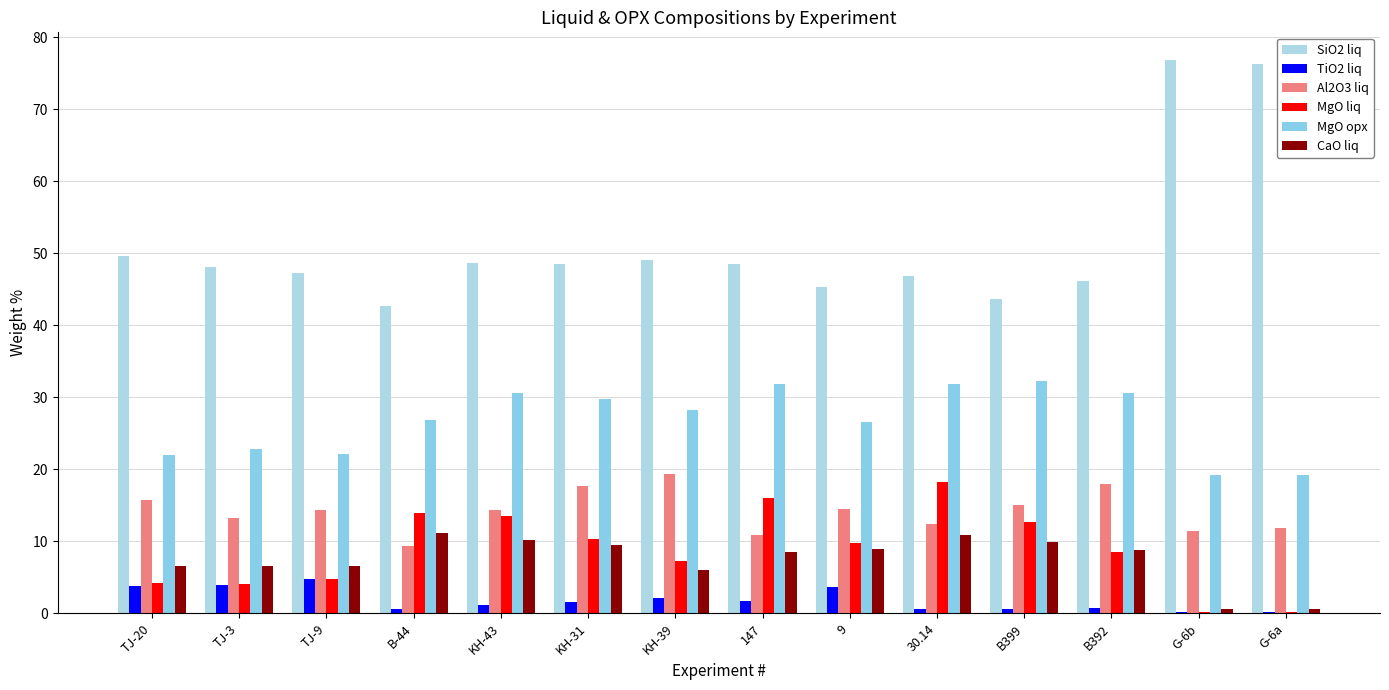

What is the approximate value of MgO liq at B392?

8.5